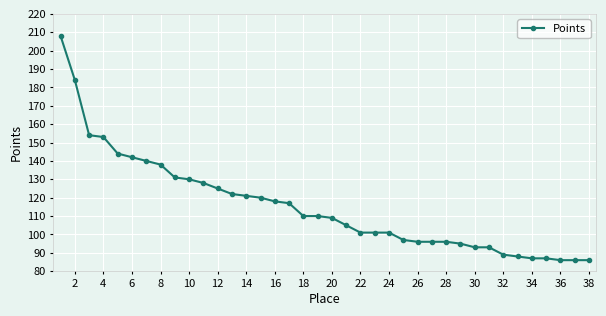

What is the average value?

115